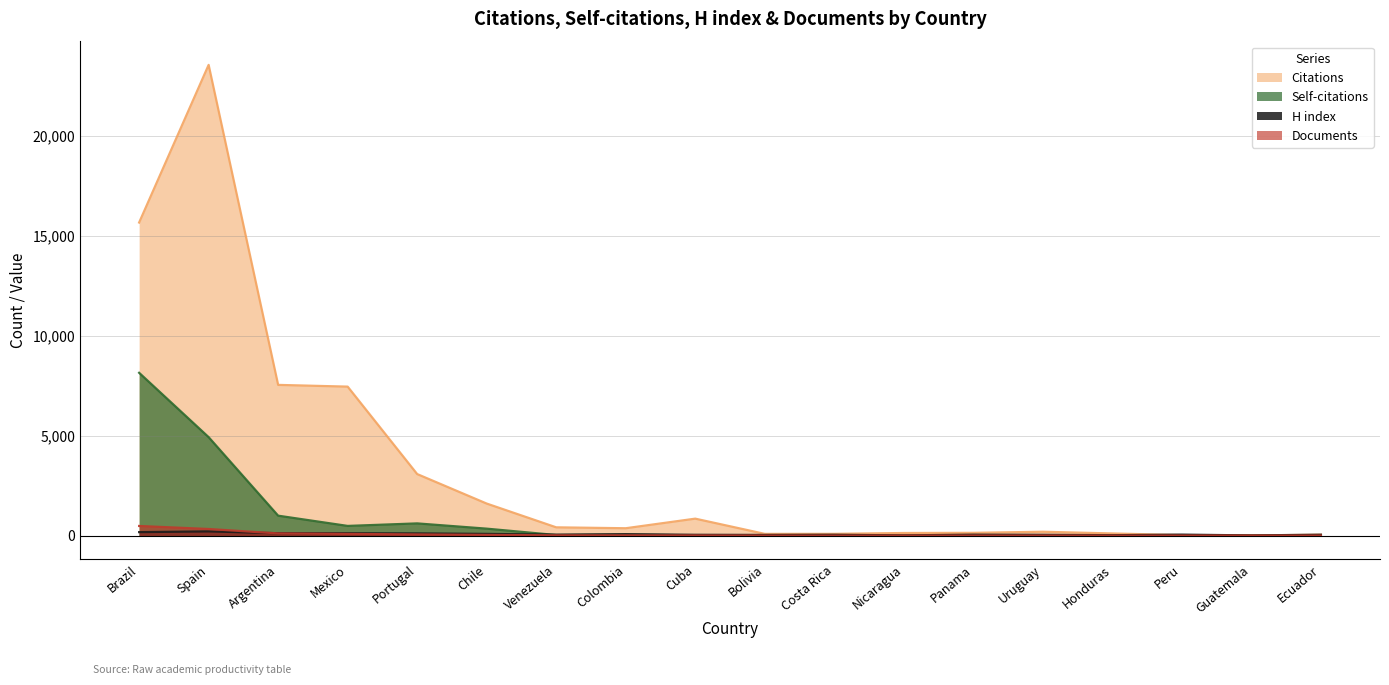

What is the average value of the Documents series?

63